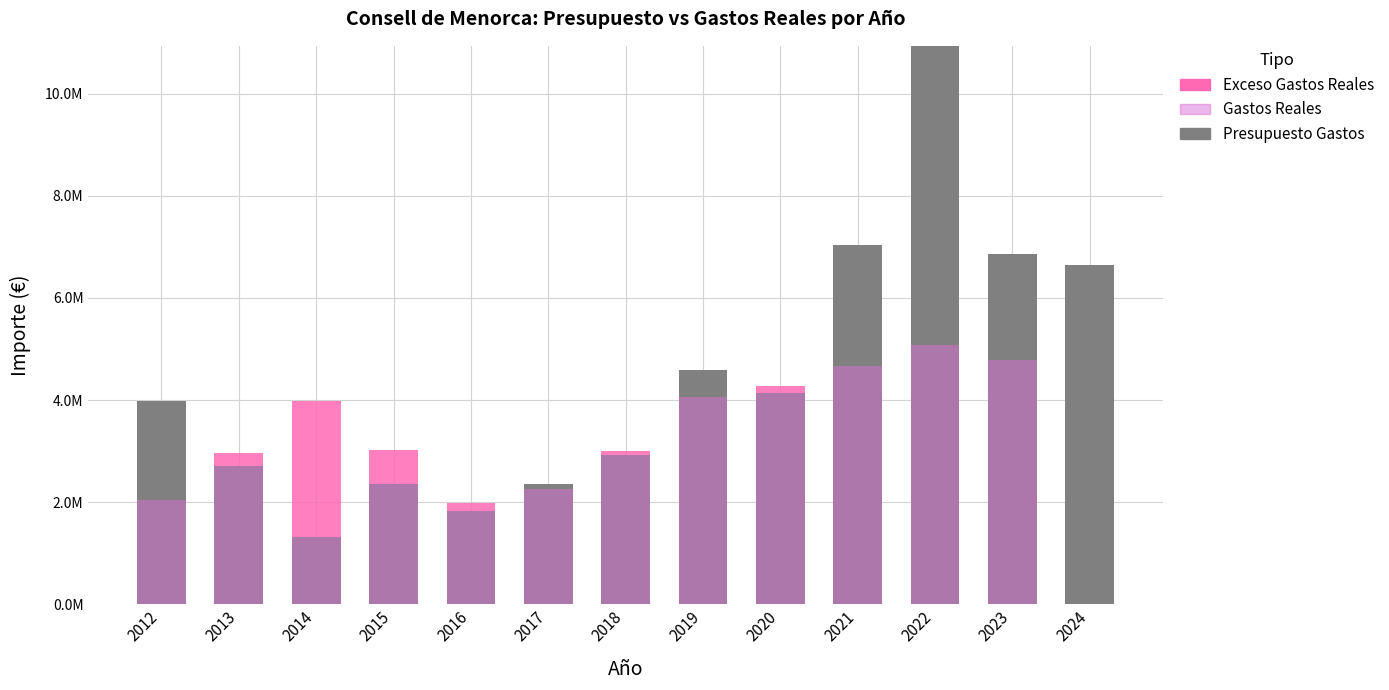

Does the chart contain stacked bars?

No